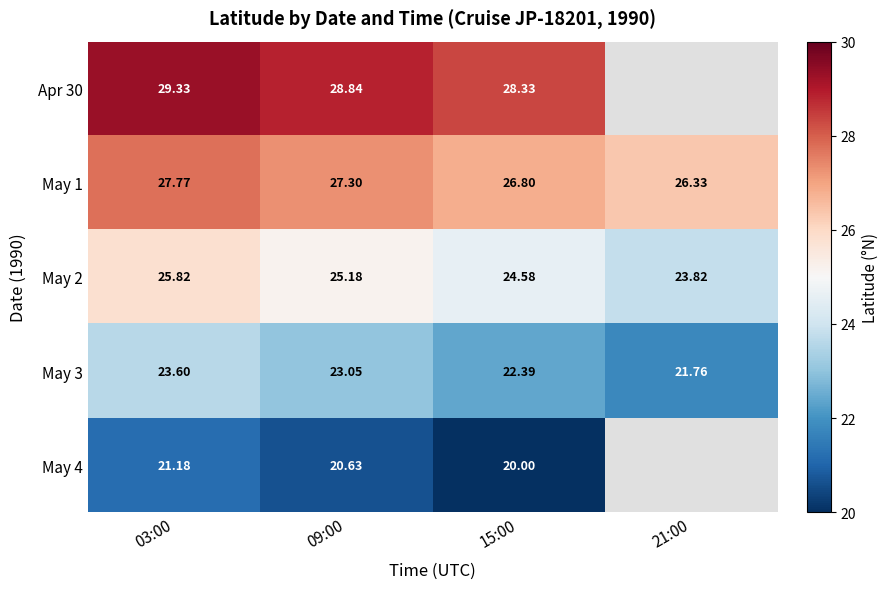

The value of May 2 at 03:00 is 39.5. True or false?

False